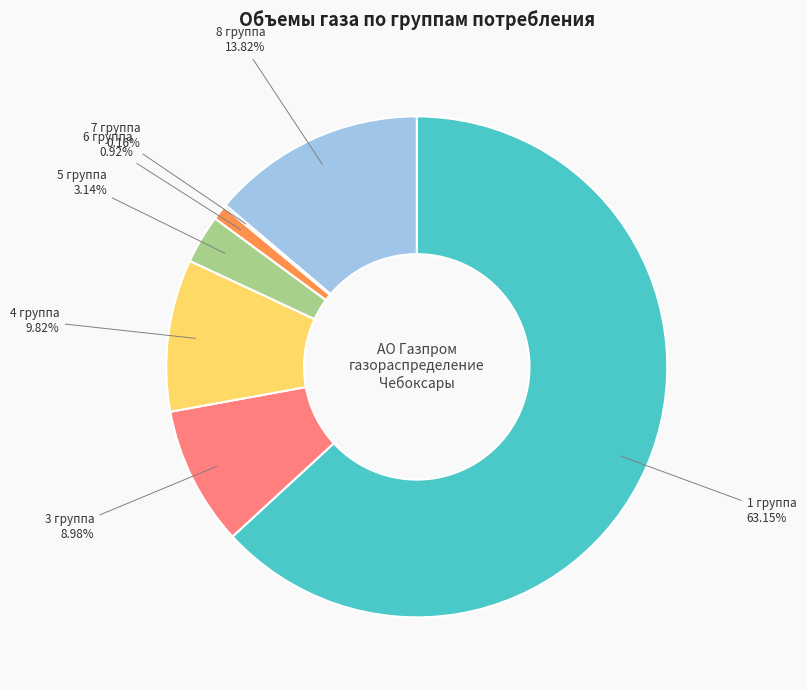

Which slice represents more than half of the pie?

1 группа